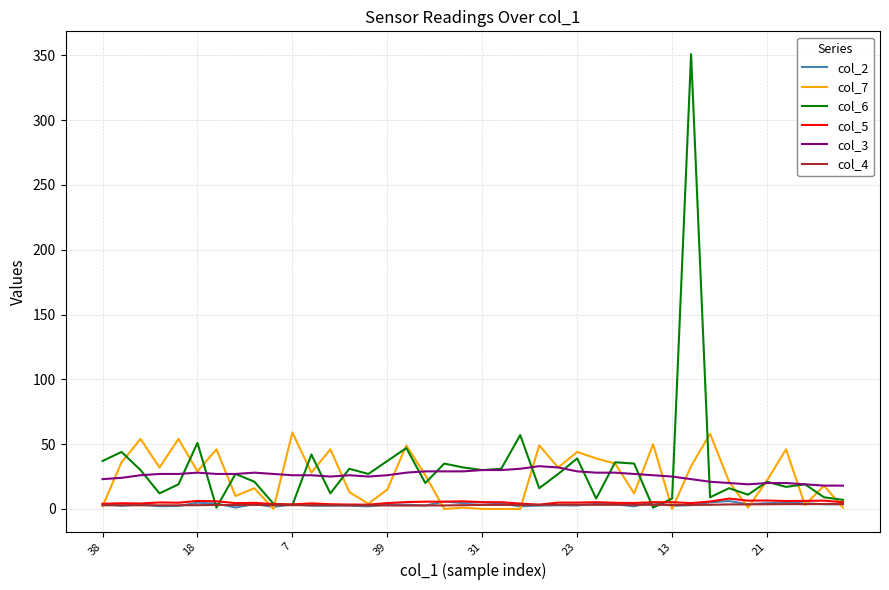

Which series has the largest range (max minus min)?

col_6